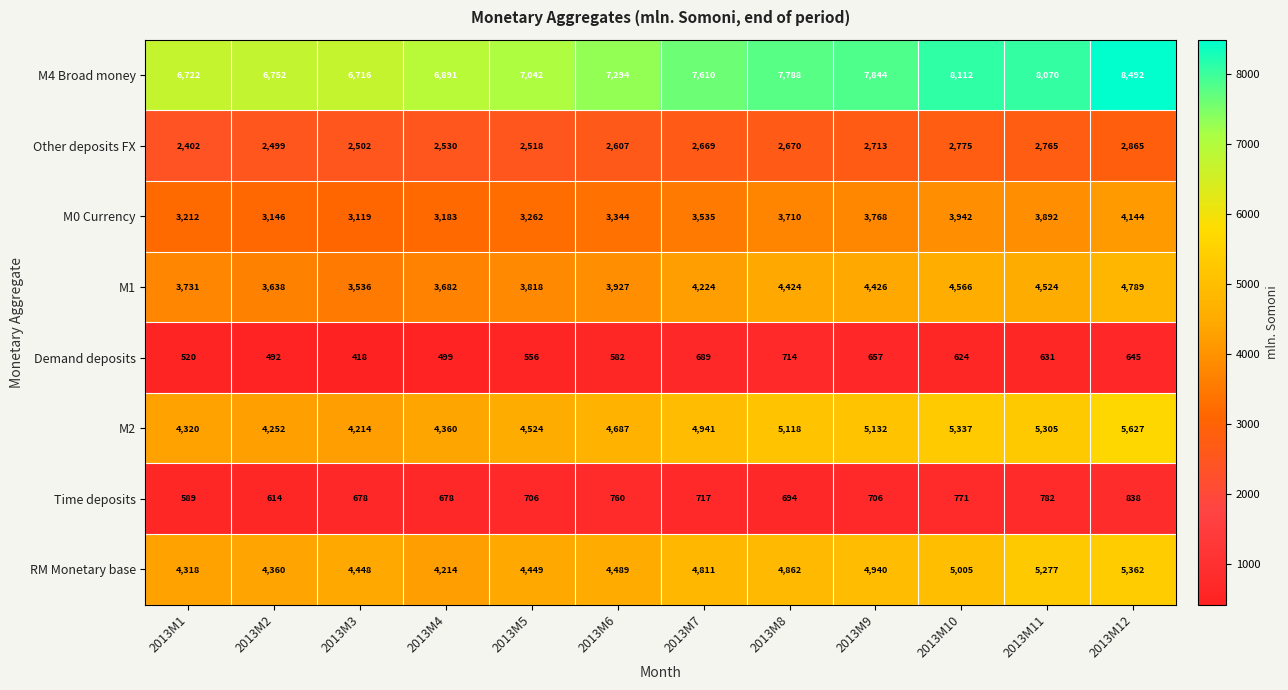

Which series has the largest total across all categories?

M4 Broad money